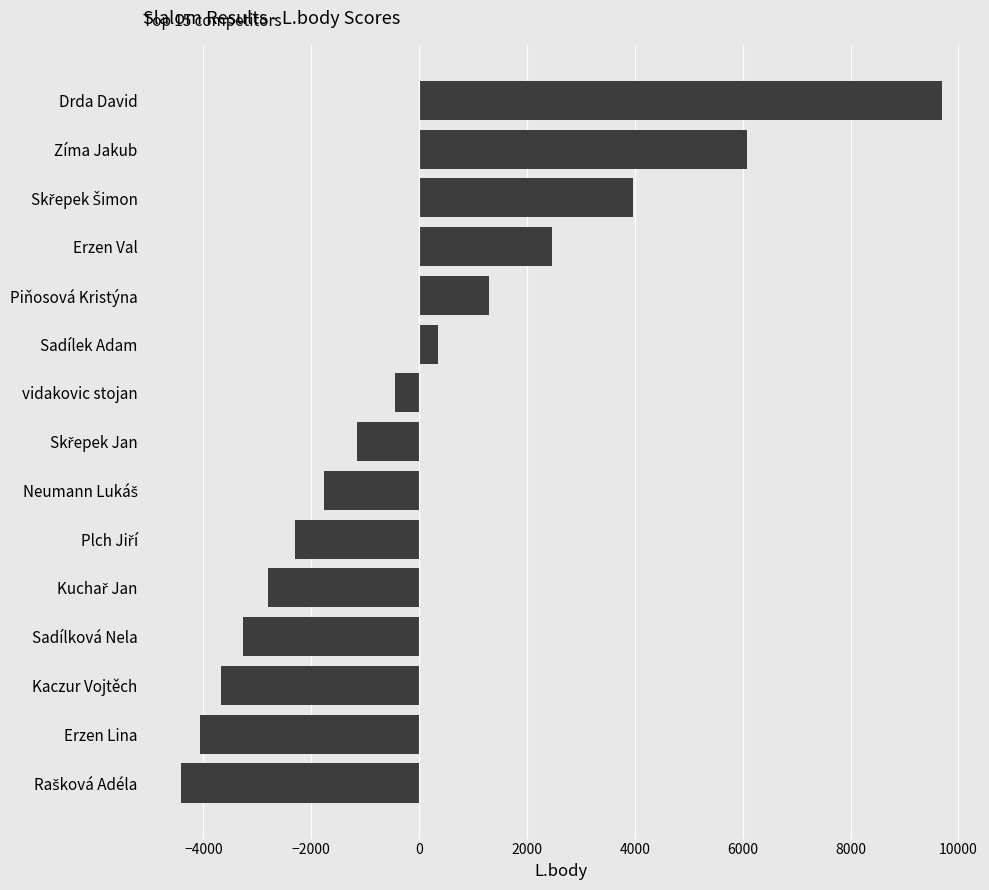

Reading top to bottom, transcribe all the data shown in this chart.

9693.3	6081.3	3967.3	2468.3	1305.3	355.3	-447.7	-1143.7	-1757.7	-2306.7	-2803.7	-3256.7	-3673.7	-4060.7	-4419.7